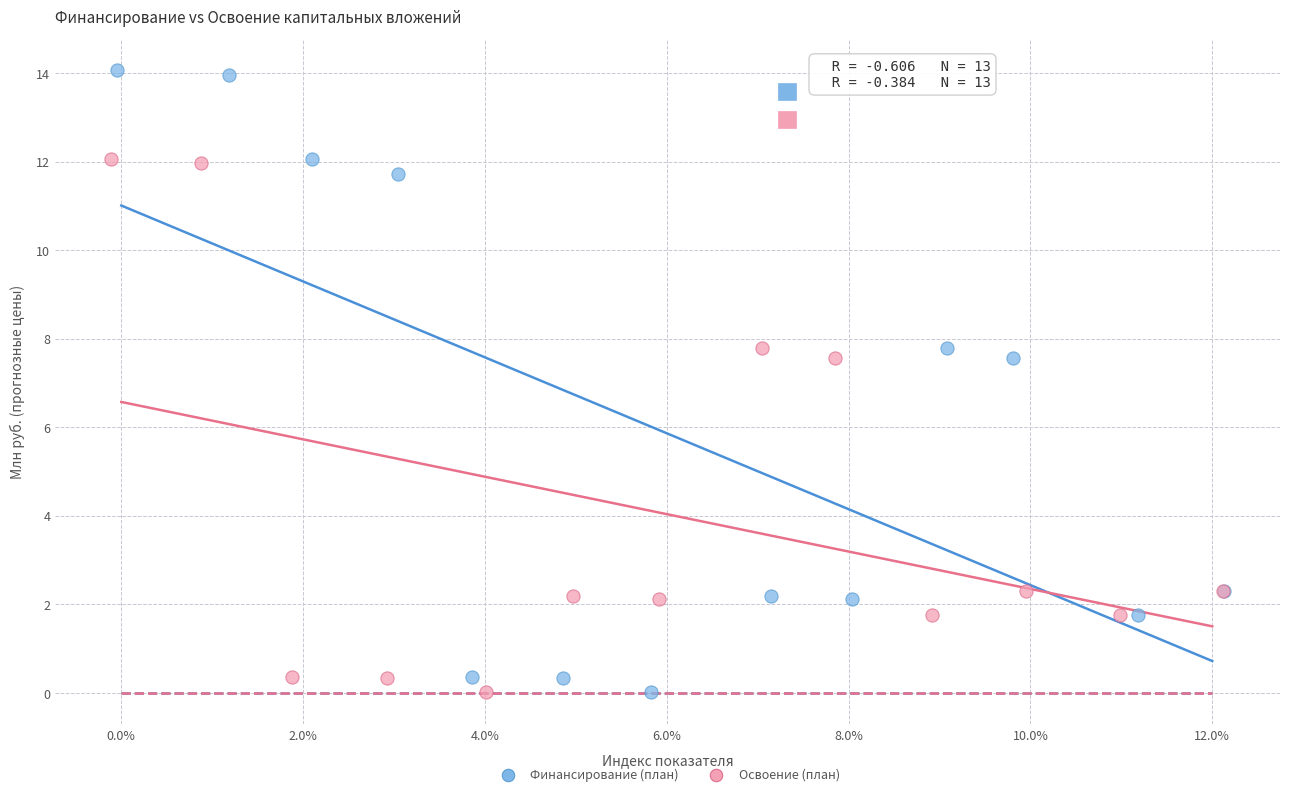

Which series reaches the maximum Y coordinate?

Финансирование (план)